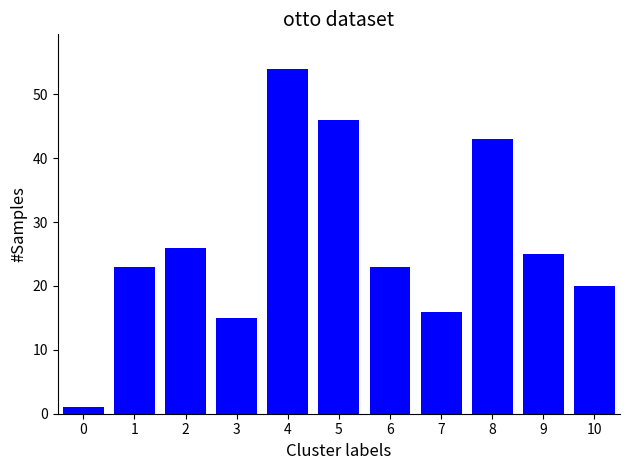

Is it true that the value at 1 is 5?

False